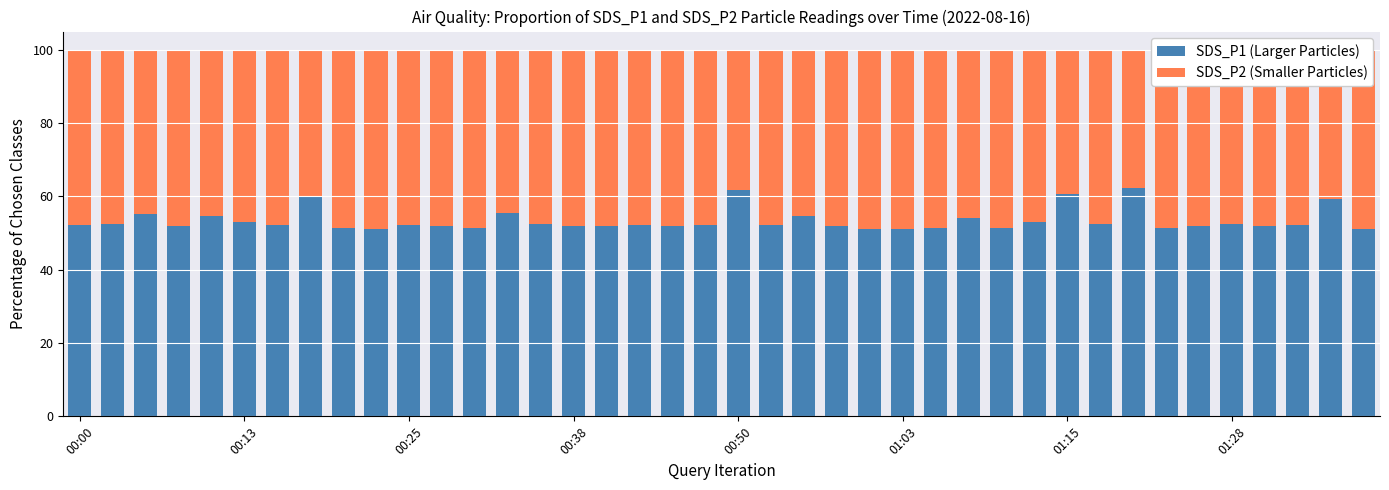

What is the sum of all SDS_P1 (Larger Particles) values?

2136.7